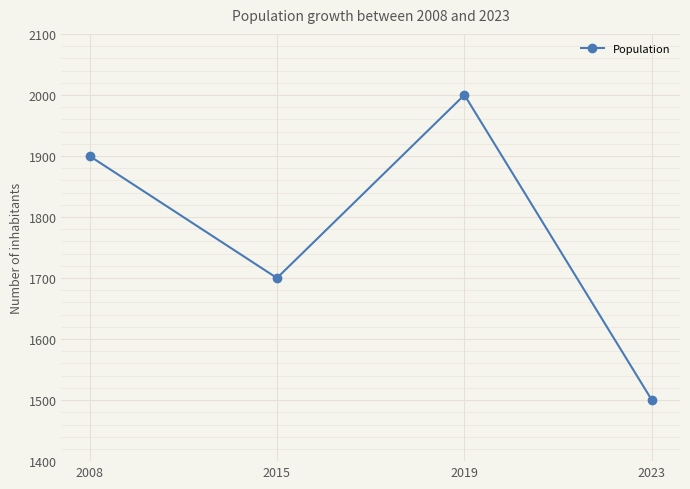

True or false: the data shows 1167 at 2008.

False